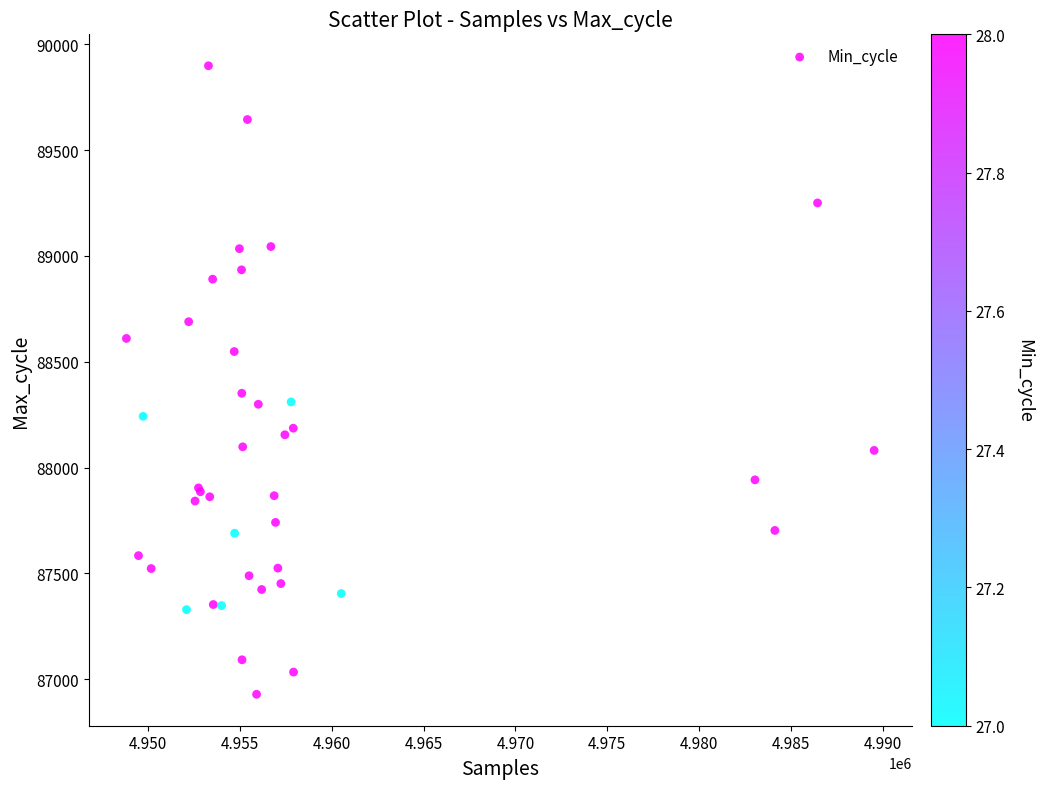

What Y value in the scatter plot is closest to 88413?

88351